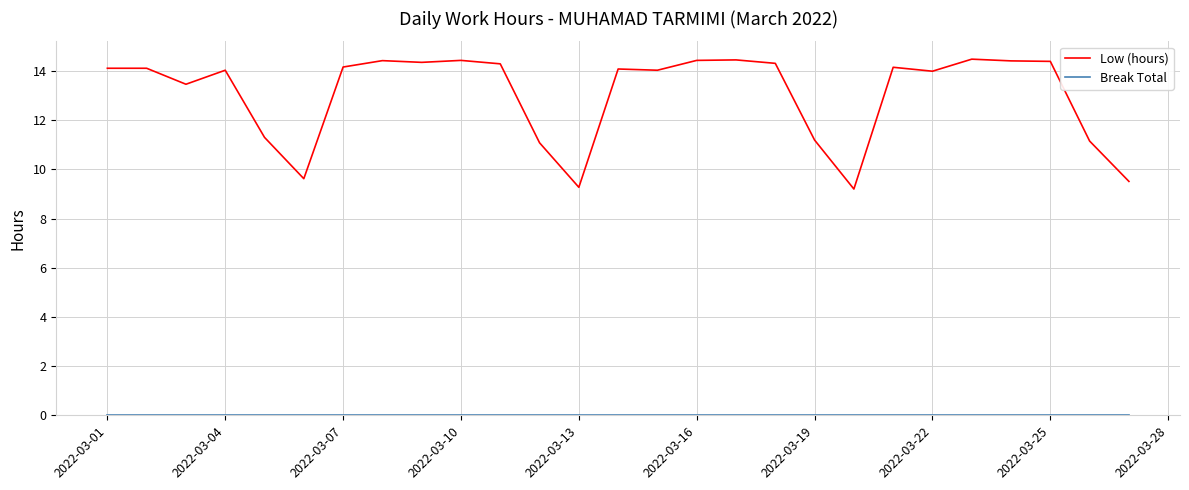

What is the highest value of the Low (hours) series?

14.5